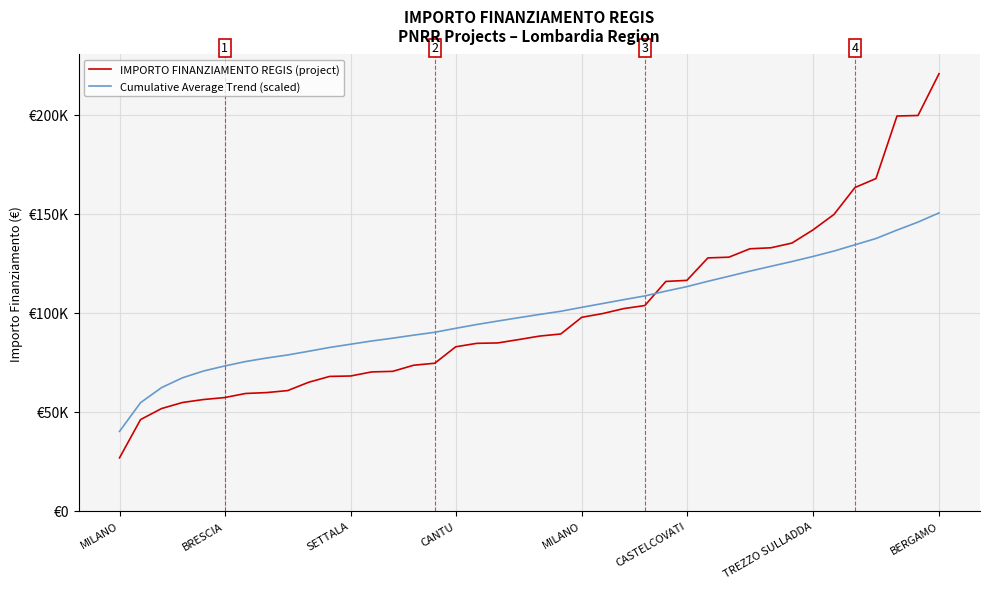

What is the average value of the Cumulative Average Trend (scaled) series?

99928.0